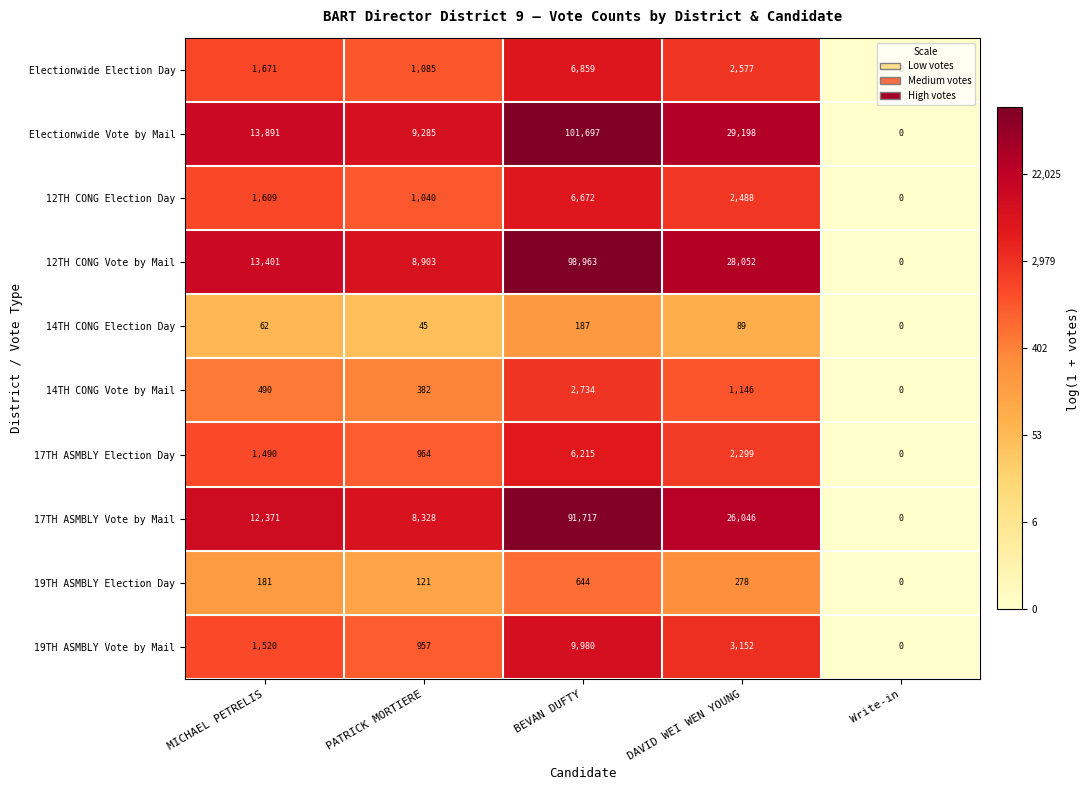

How many categories are shown in the chart?

5